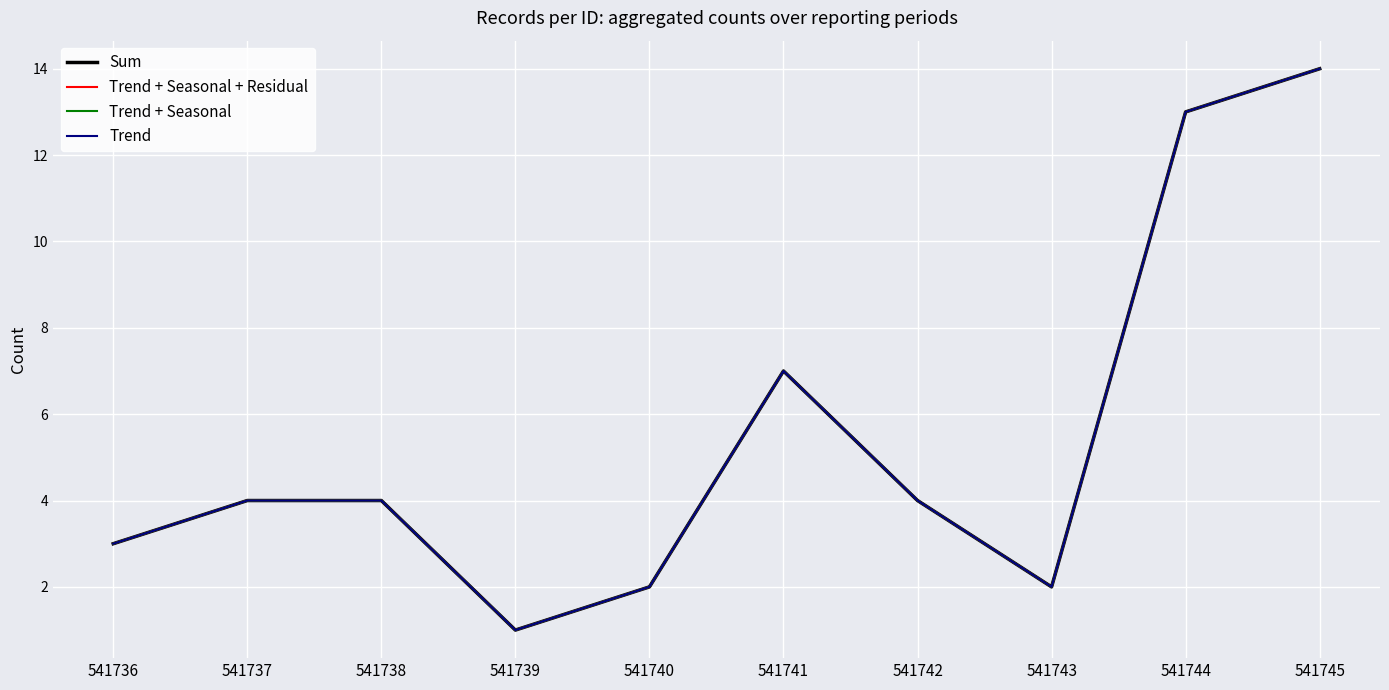

Does the chart have visible grid lines?

Yes